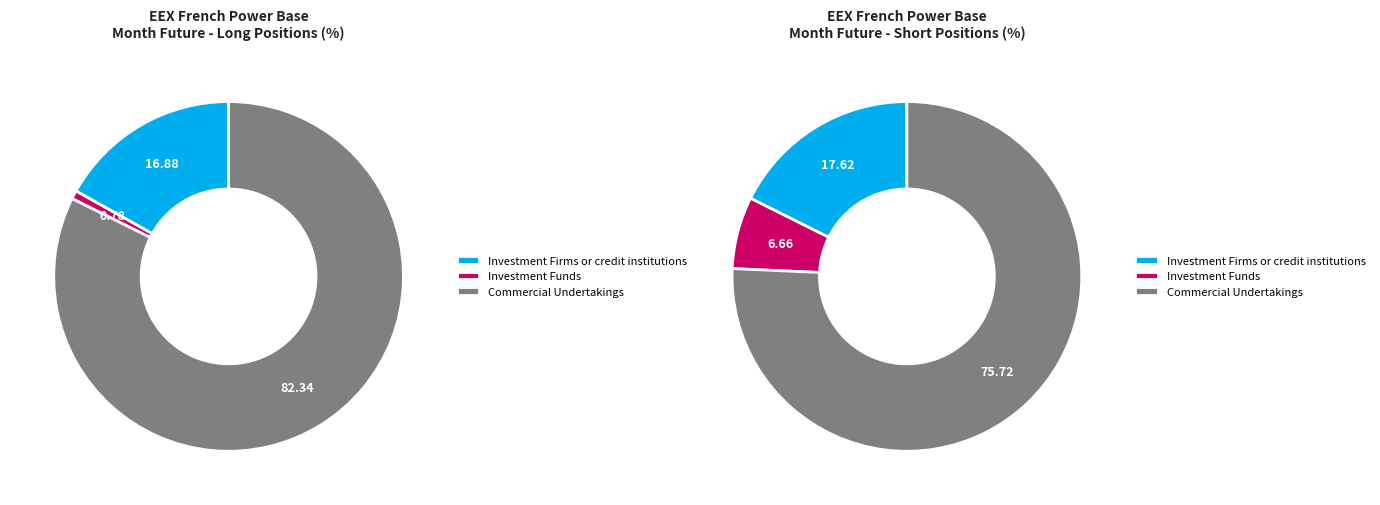

Is there a majority slice in this chart?

Yes